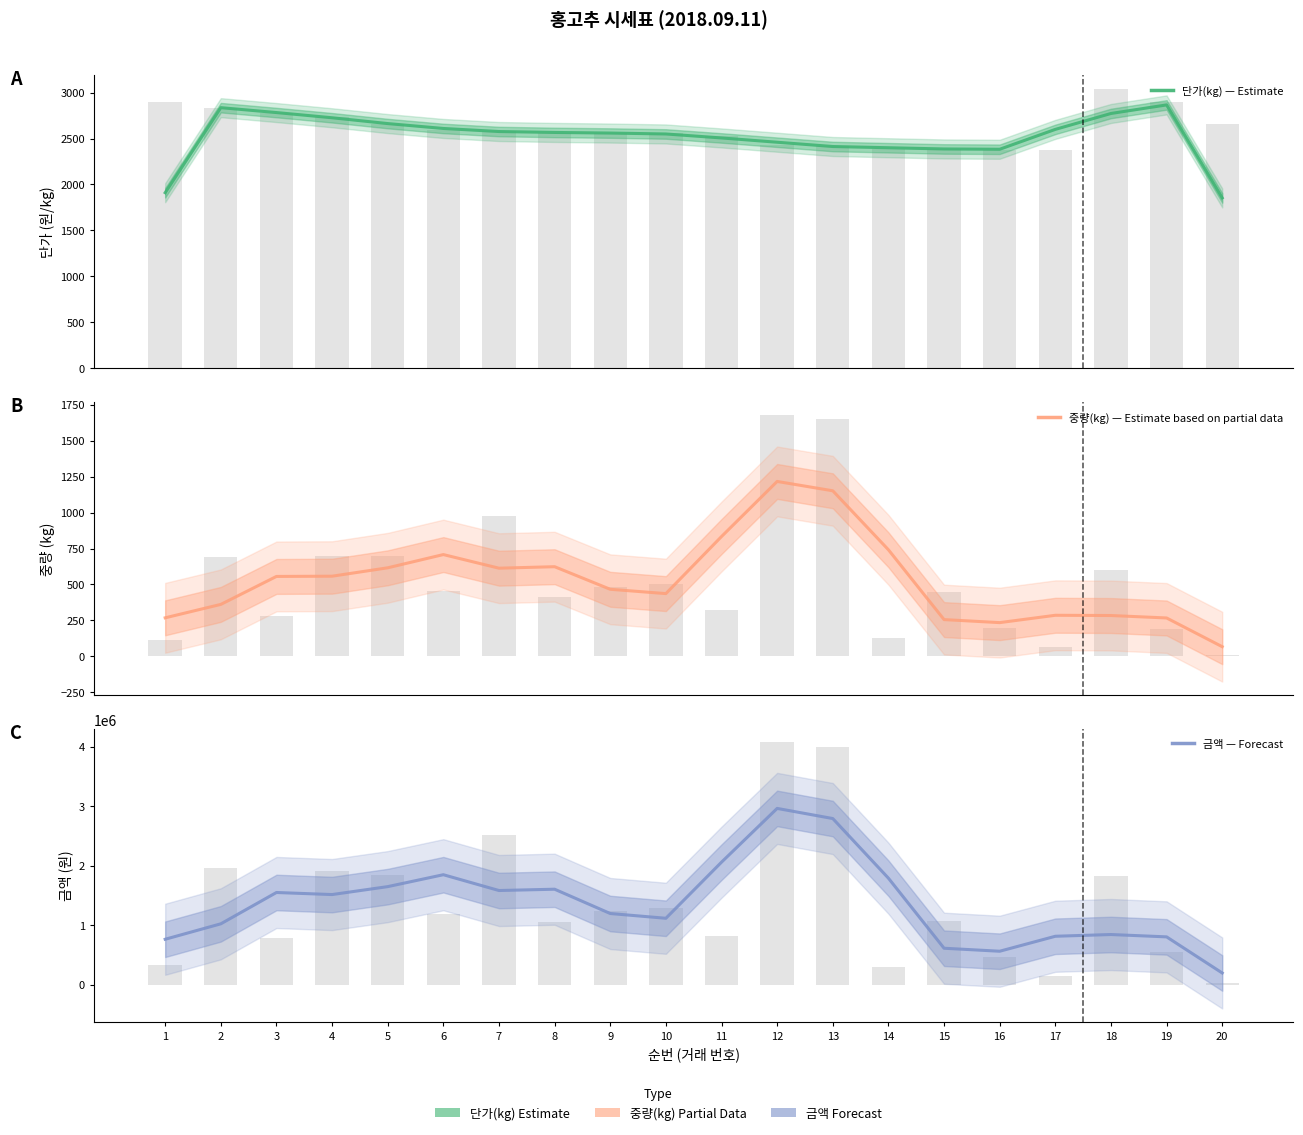

The 중량(kg) series shows 286.0 at 17. True or false?

True